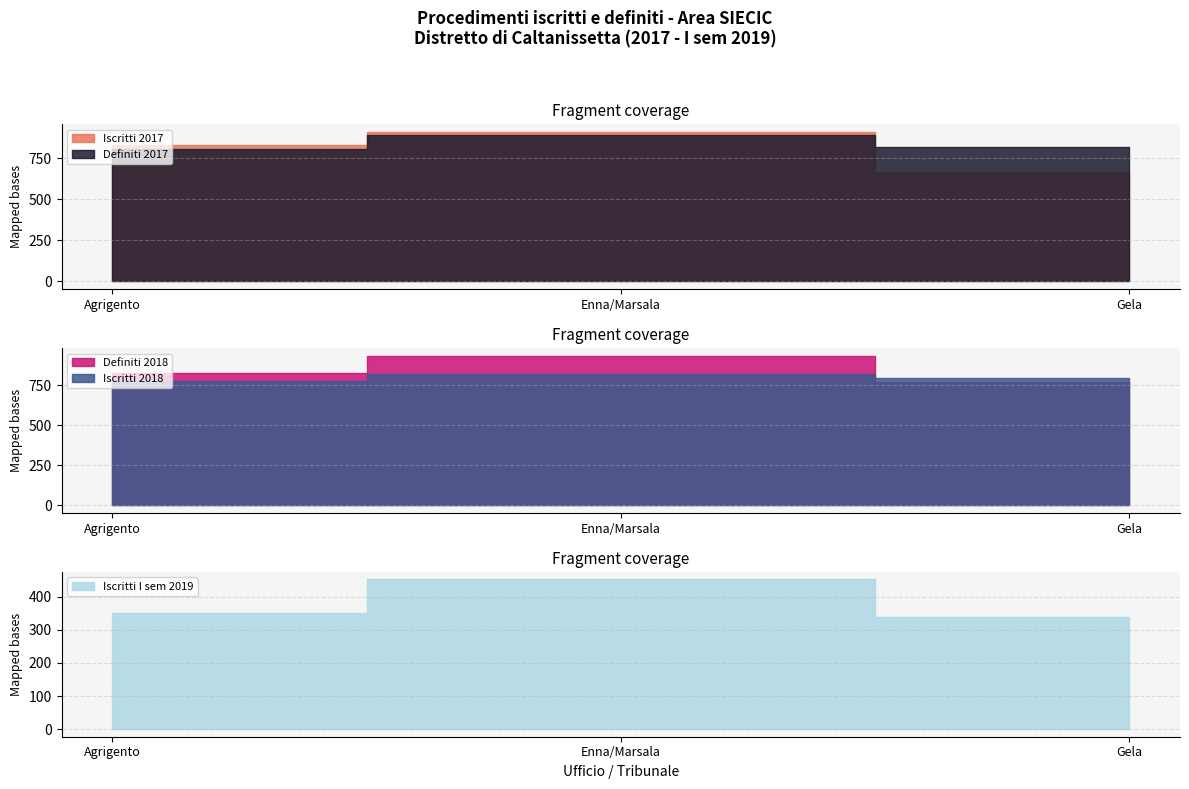

What is the label of the 1st point from the right?

Gela